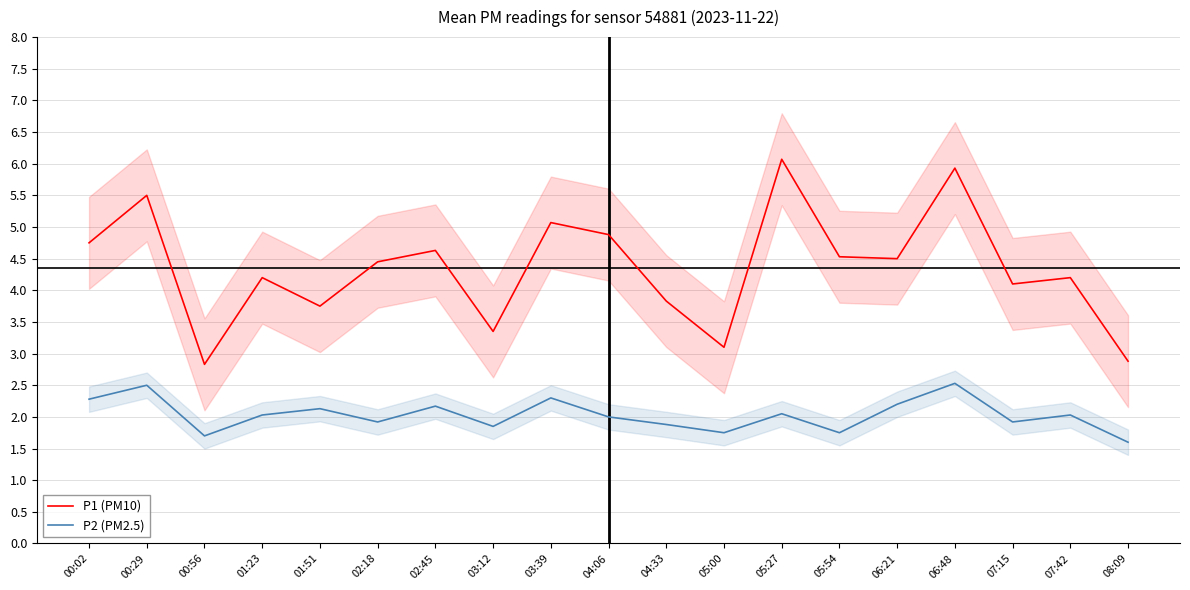

What position from the right is 02:45?

13